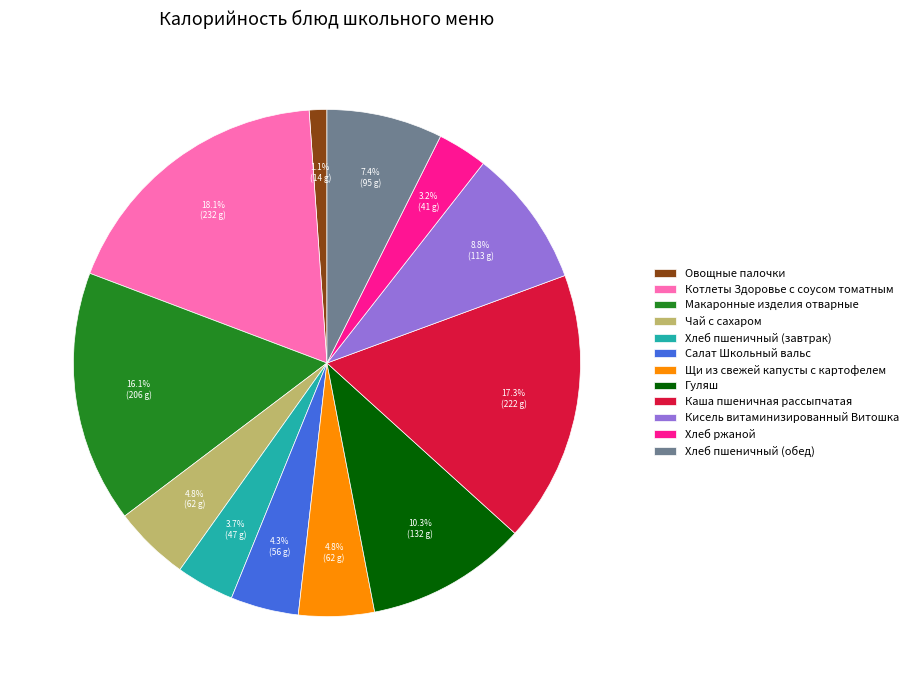

What percentage do Макаронные изделия отварные and Каша пшеничная рассыпчатая together represent?

33.4%